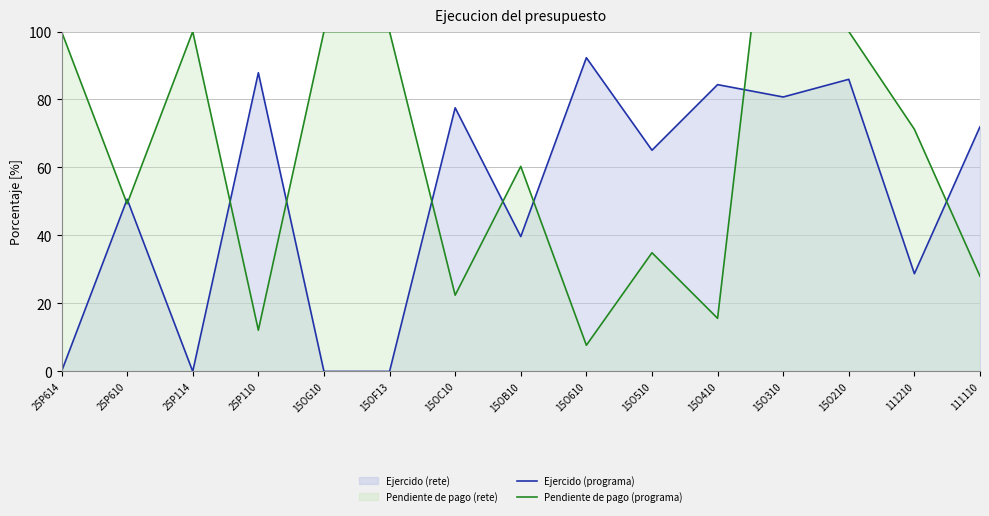

Rank the series by their average value, from lowest to highest.

Ejercido (programa), Pendiente de pago (programa)